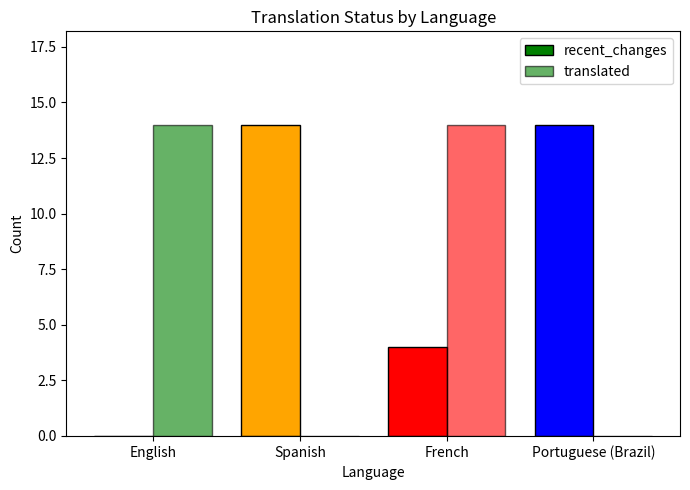

List the series in order of their overall mean, lowest first.

translated, recent_changes